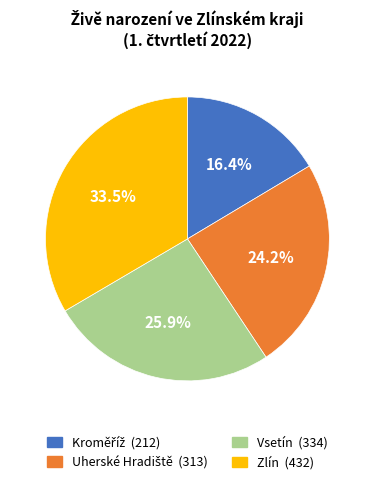

To the nearest percent, what is the average slice percentage?

25%